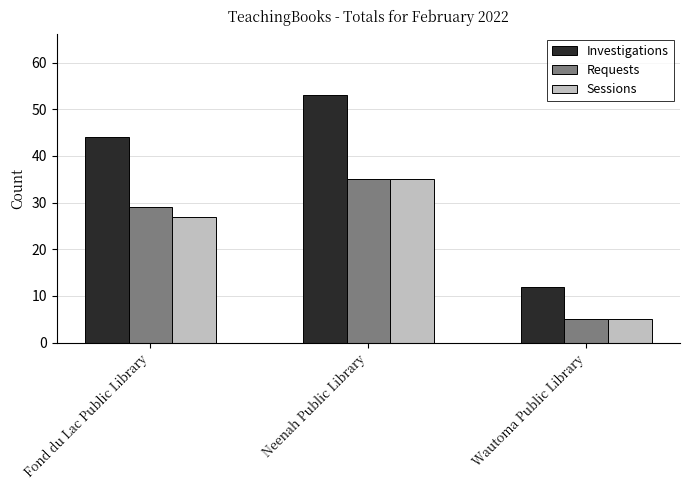

At which category does the chart reach its peak across all series?

Neenah Public Library